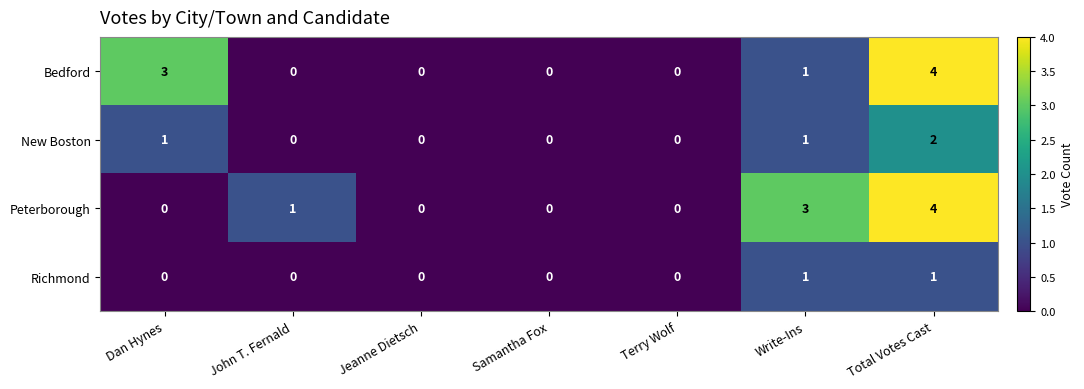

What is the difference between the second highest and second lowest values in the Bedford series?

3